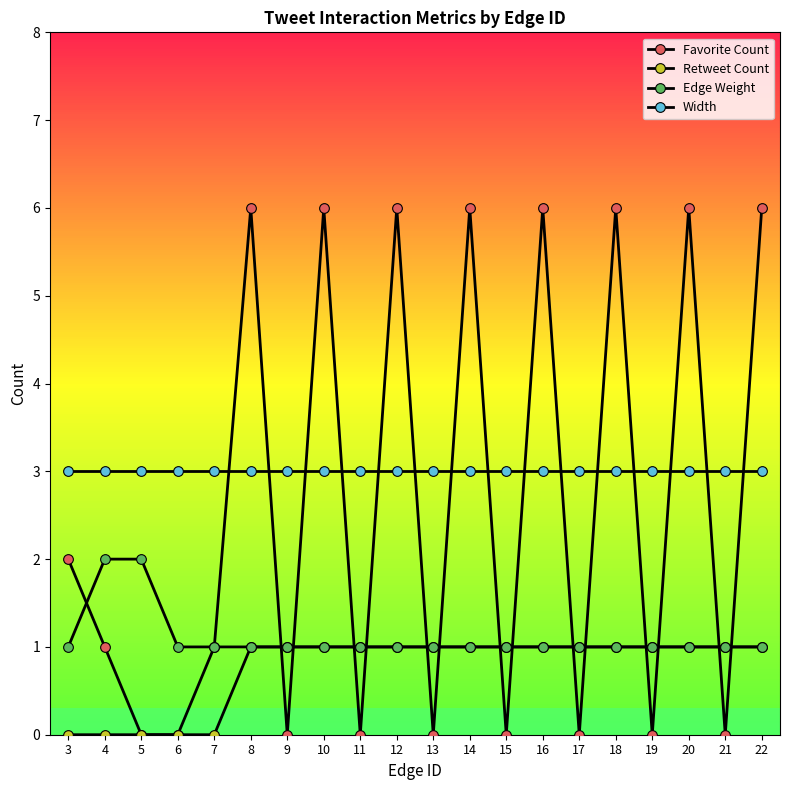

Reading left to right, list all the values displayed in this chart.

Favorite Count: 2	1	0	0	1	6	0	6	0	6	0	6	0	6	0	6	0	6	0	6
Retweet Count: 0	0	0	0	0	1	1	1	1	1	1	1	1	1	1	1	1	1	1	1
Edge Weight: 1	2	2	1	1	1	1	1	1	1	1	1	1	1	1	1	1	1	1	1
Width: 3	3	3	3	3	3	3	3	3	3	3	3	3	3	3	3	3	3	3	3